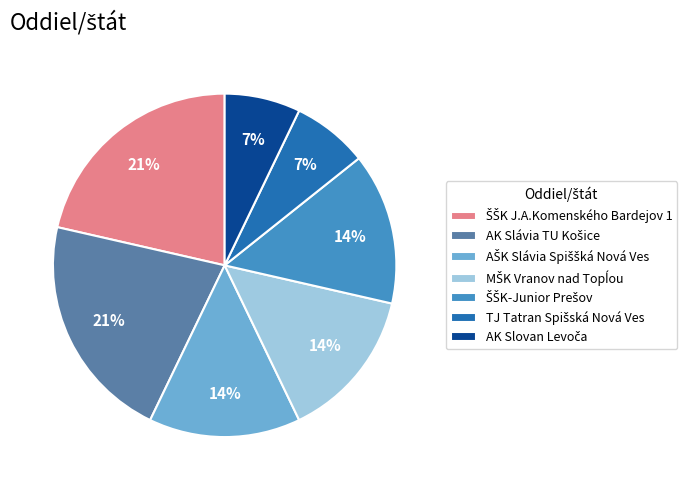

How many slices are in this pie chart?

7